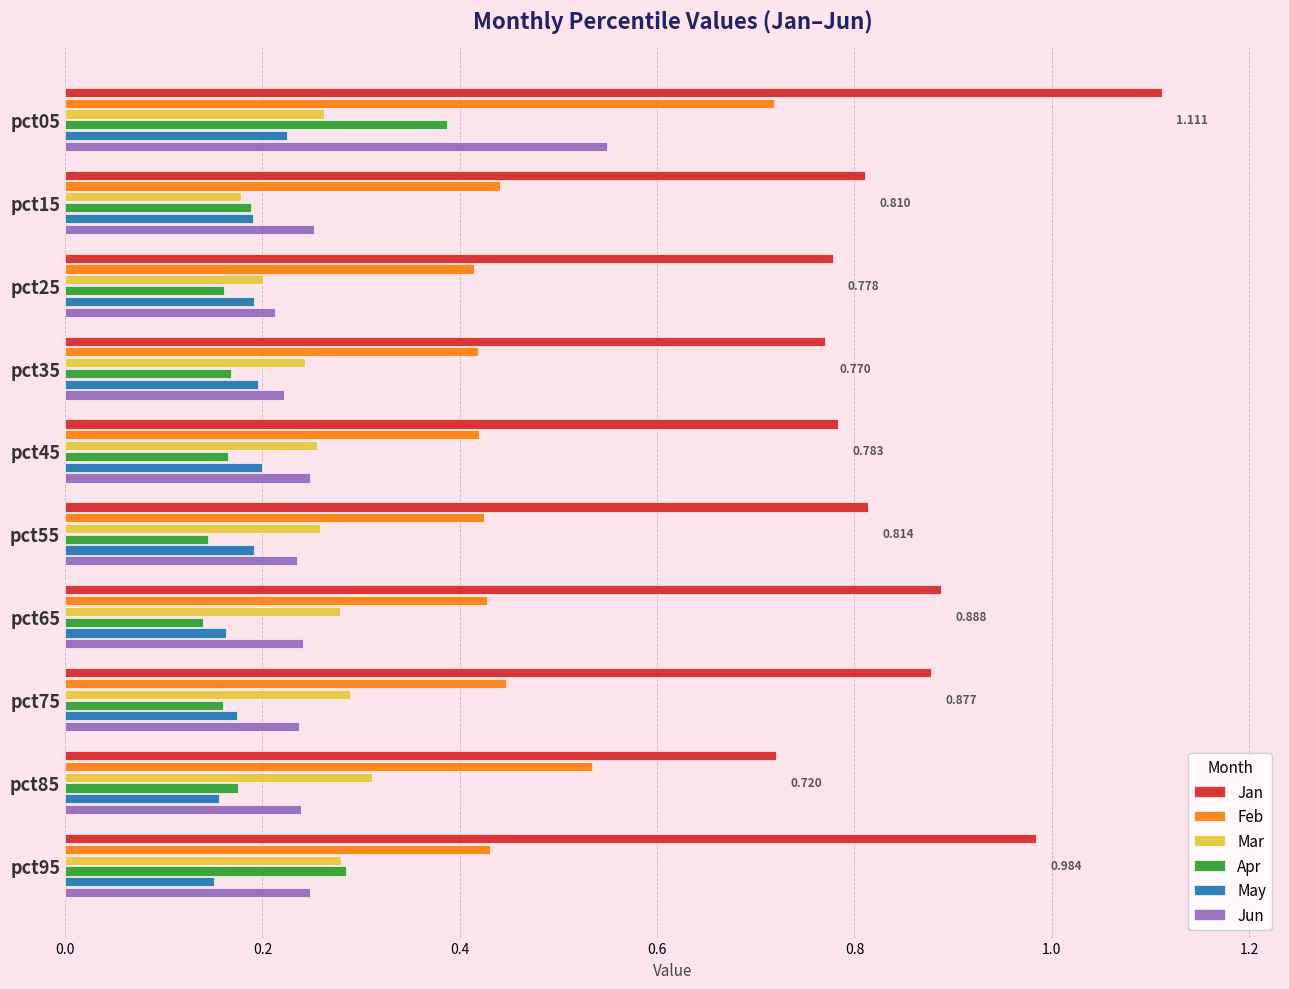

List the series in order of their peak value, highest first.

Jan, Feb, Jun, Apr, Mar, May